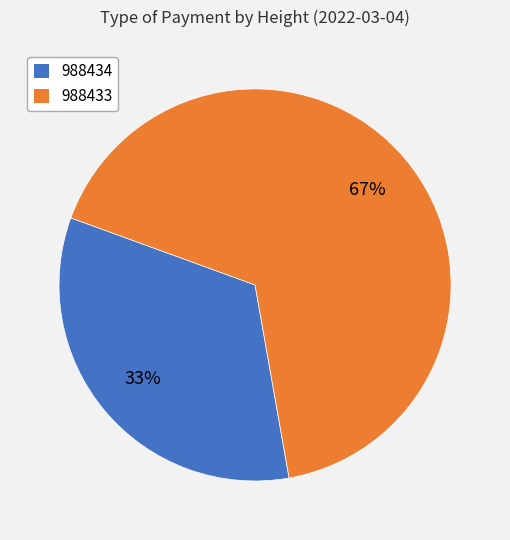

What percentage is the 988433 slice, to the nearest percent?

67%